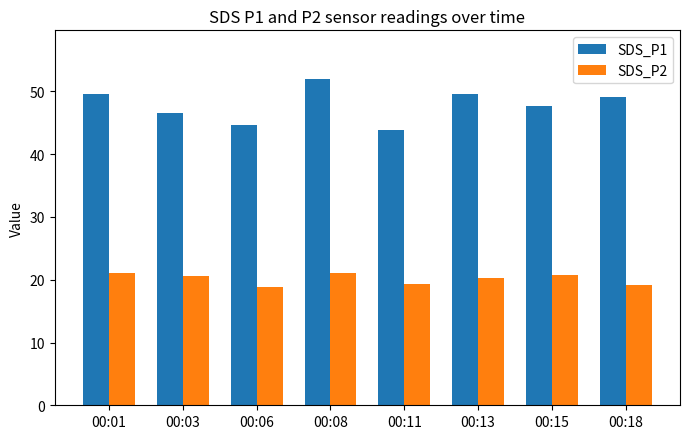

What is the difference between the SDS_P2 values at 00:06 and 00:18?

0.3